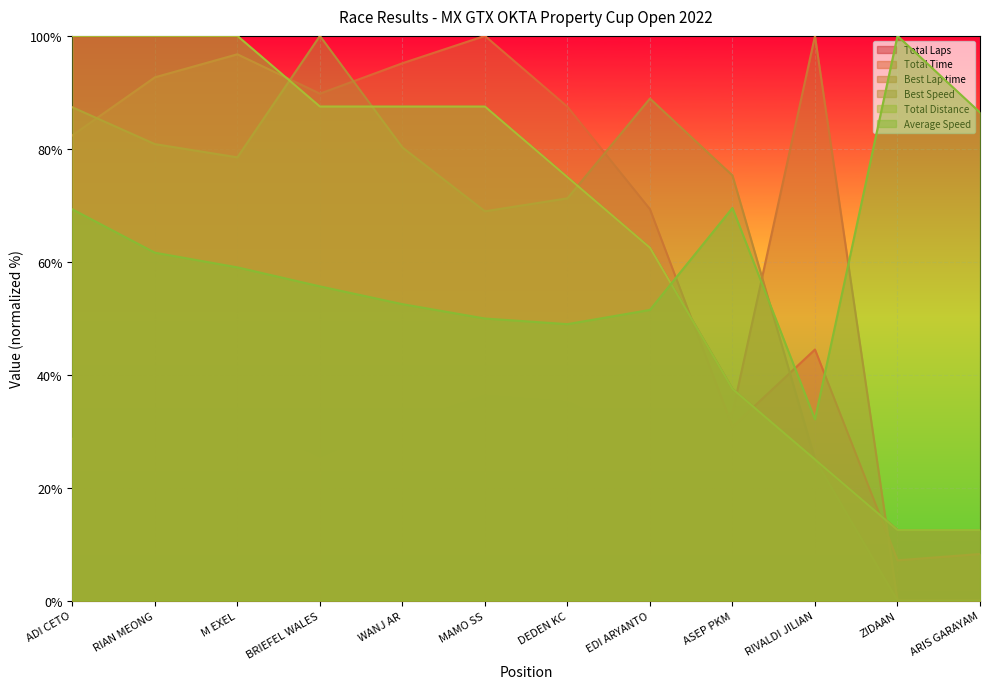

What is the sum of the Total Laps values at ARIS GARAYAM and ADI CETO?

112.5